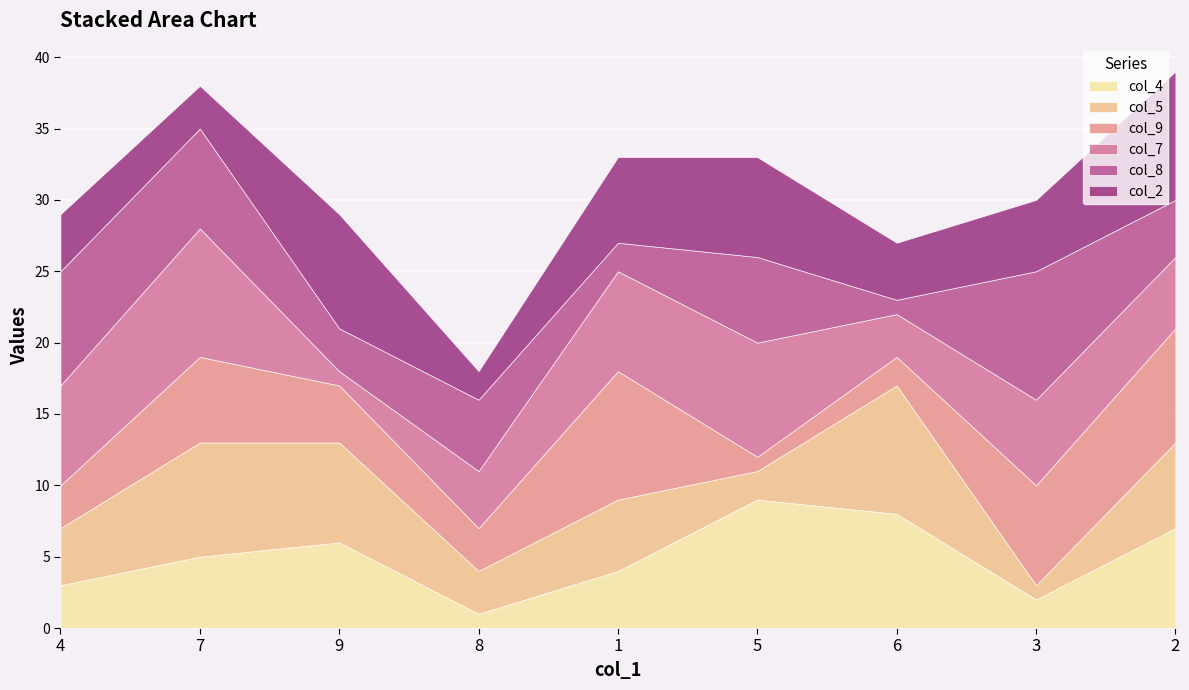

Reading left to right, transcribe all the data shown in this chart.

col_4: 3	5	6	1	4	9	8	2	7
col_5: 4	8	7	3	5	2	9	1	6
col_9: 3	6	4	3	9	1	2	7	8
col_7: 7	9	1	4	7	8	3	6	5
col_8: 8	7	3	5	2	6	1	9	4
col_2: 4	3	8	2	6	7	4	5	9